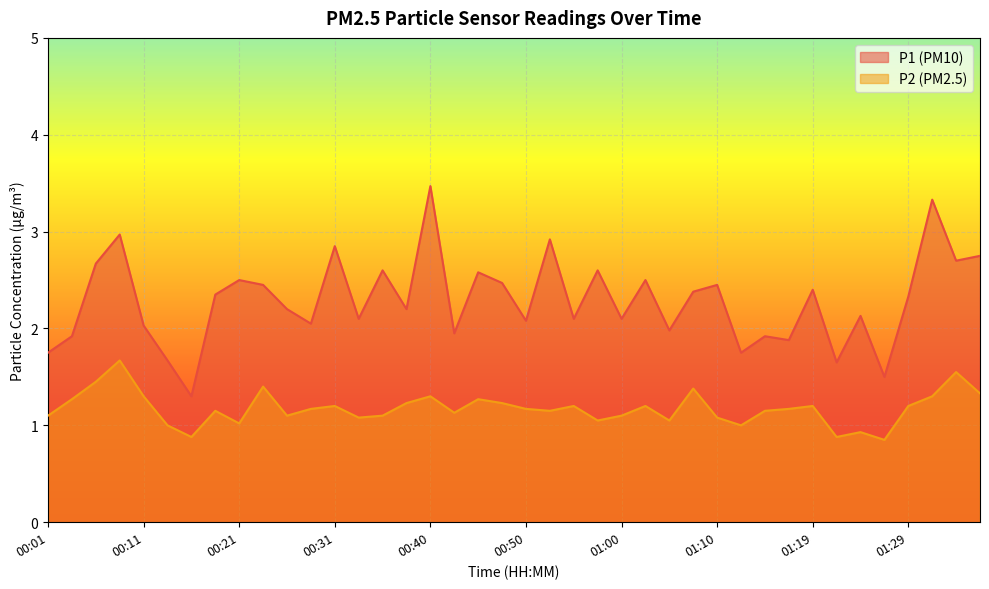

Rank the series at 00:50 from highest to lowest value.

P1 (PM10), P2 (PM2.5)